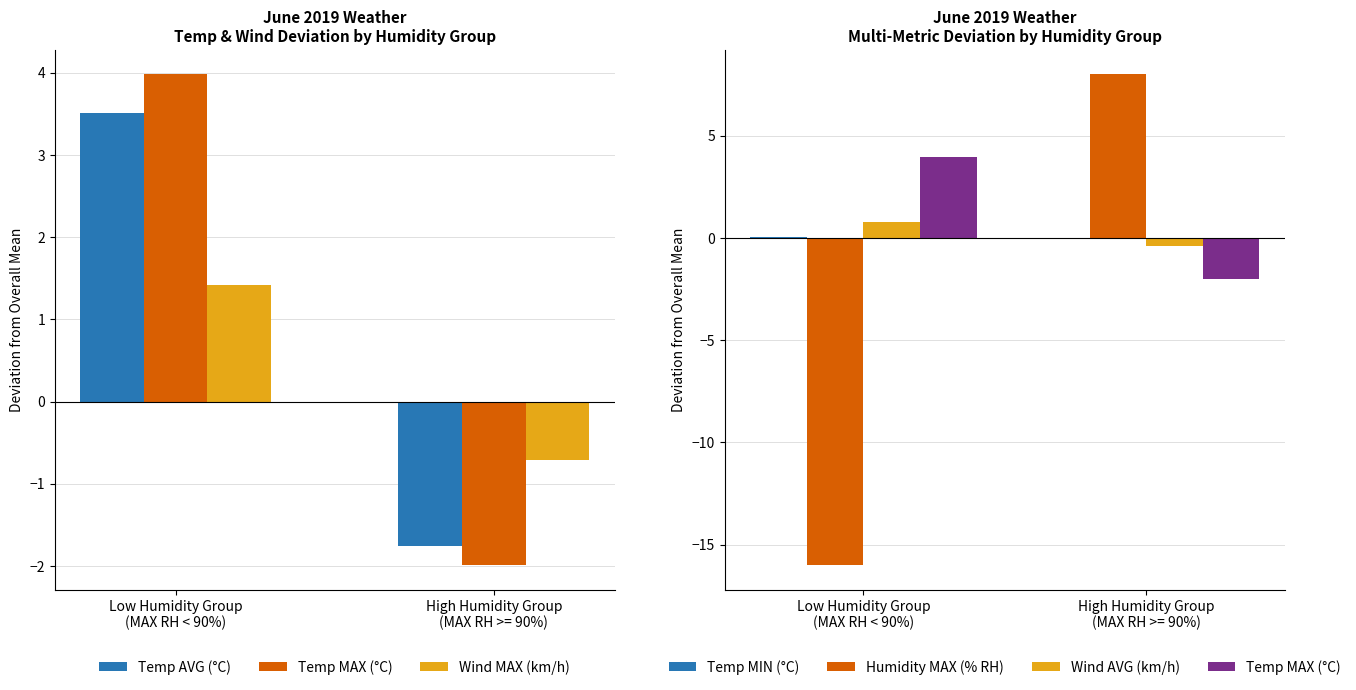

What is the label of the 1st bar from the left?

Low Humidity Group
(MAX RH < 90%)